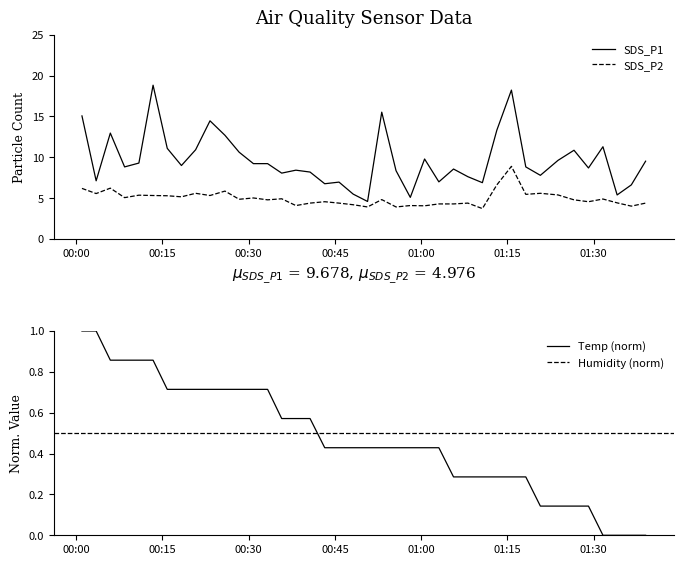

True or false: SDS_P2 has a value of 8.9 at 2022/10/09 01:15:42.

True